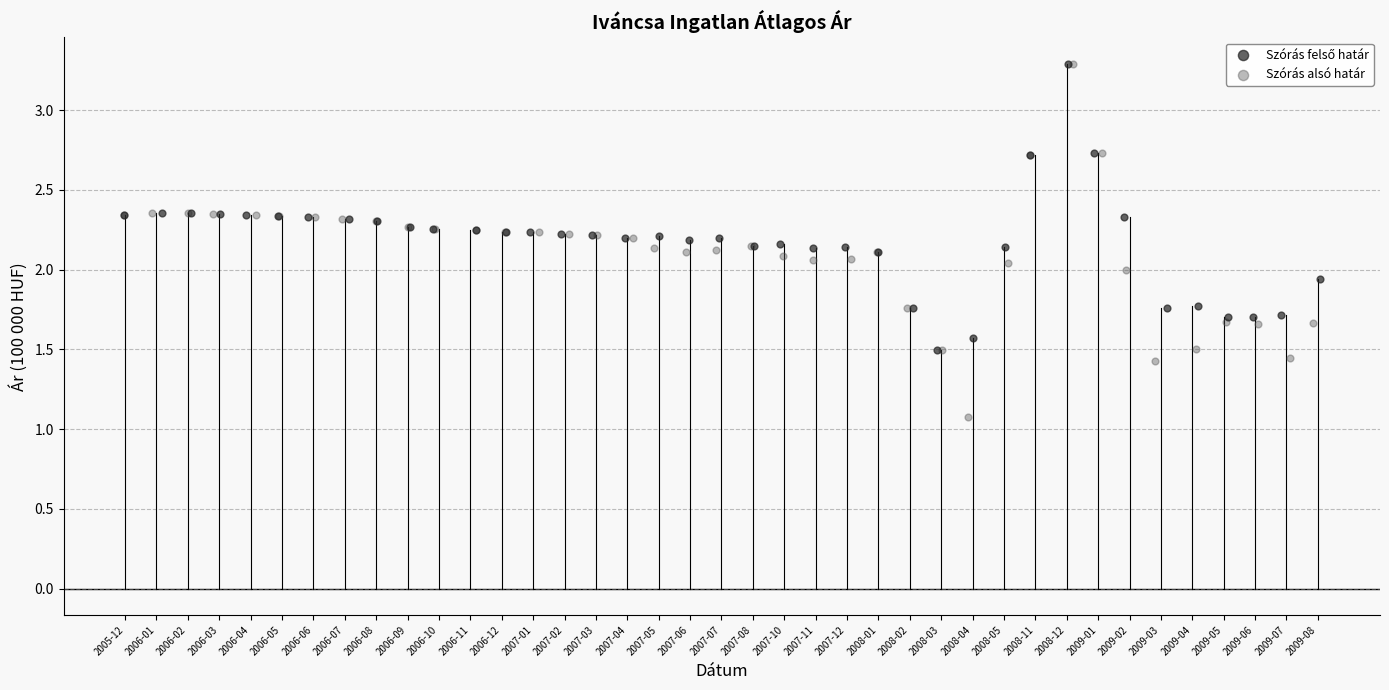

Which series contains the lowest Y value?

Szórás alsó határ